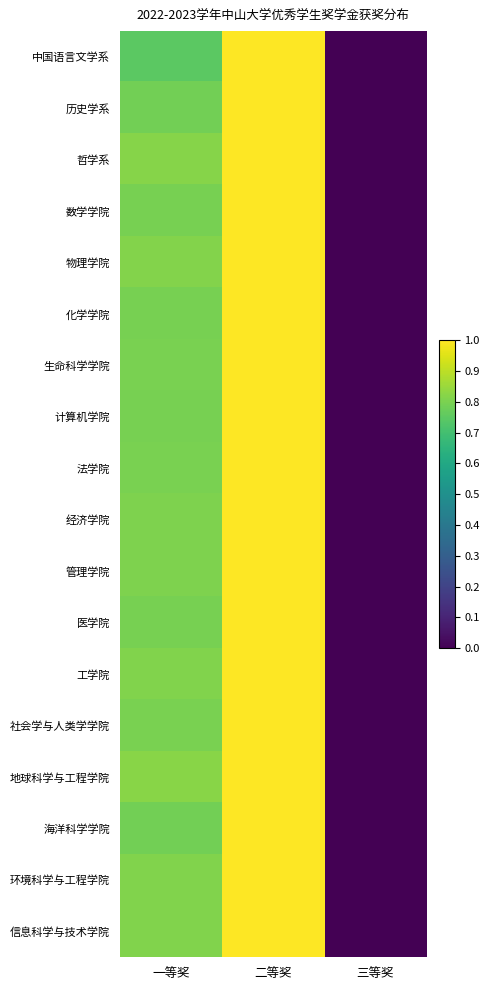

At how many categories does at least one series exceed 0?

2